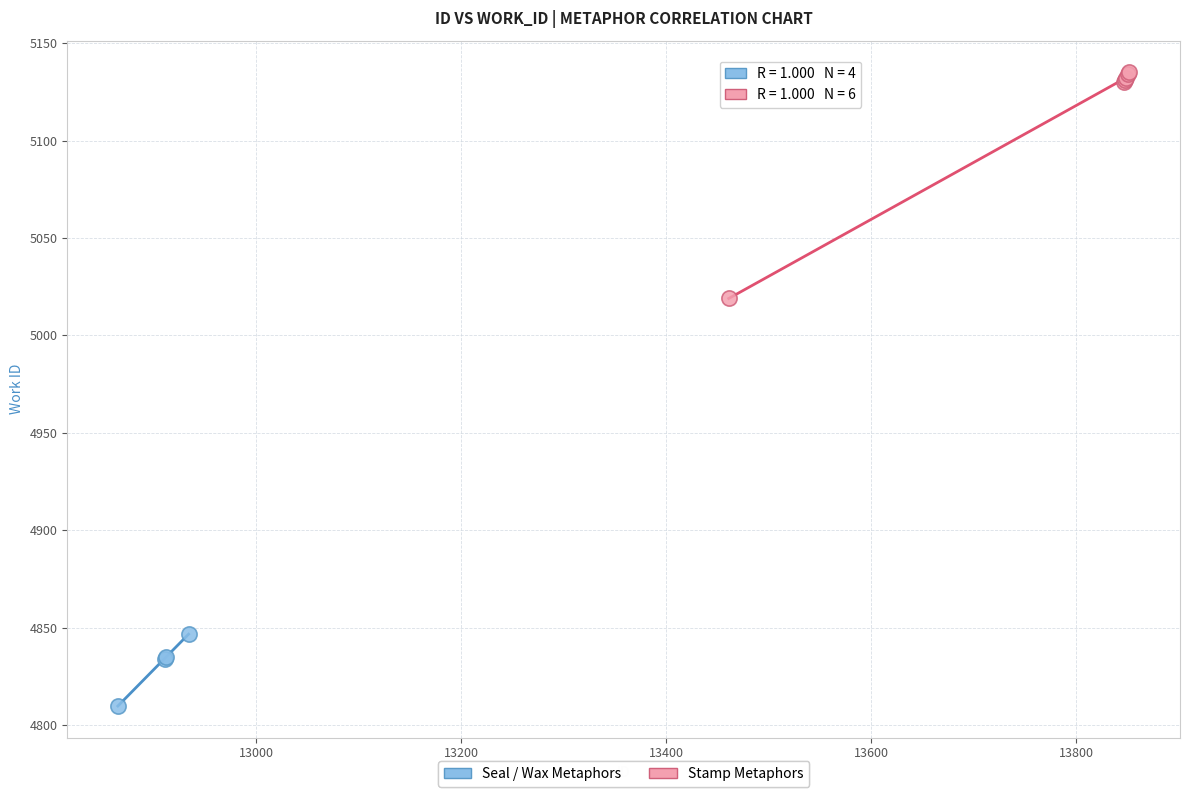

Which series contains the highest Y value?

Stamp Metaphors